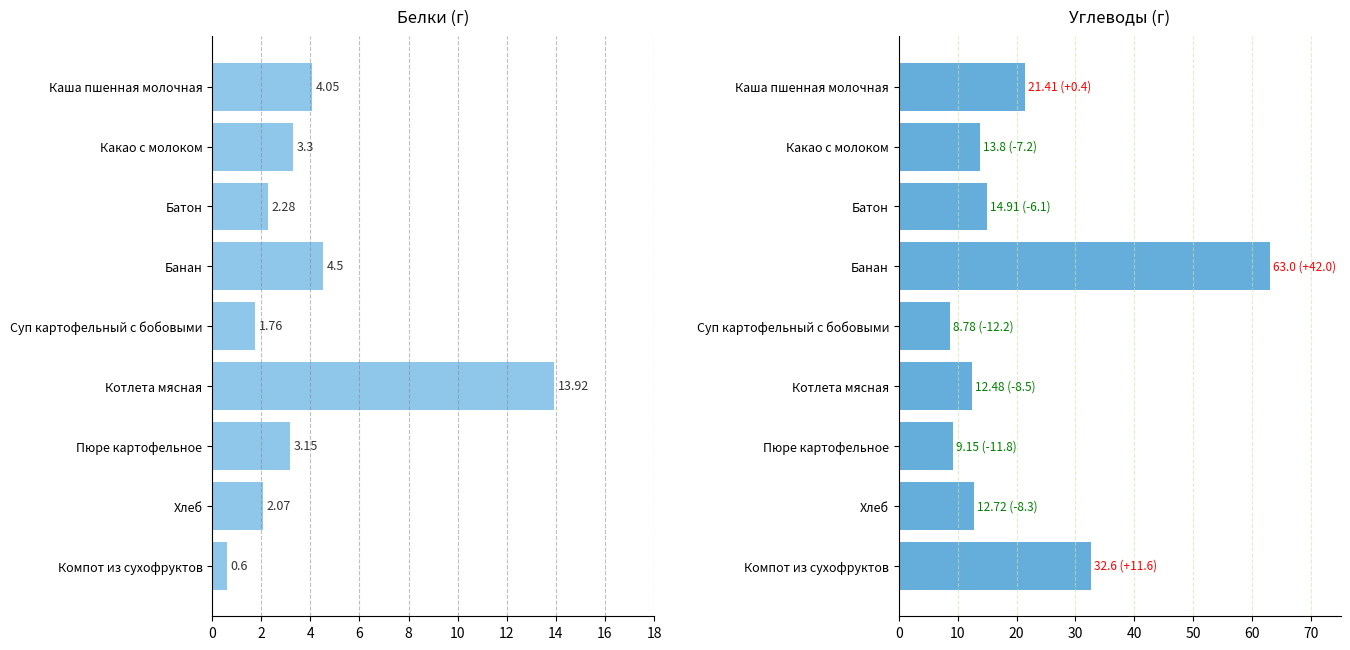

Which series has the largest total across all categories?

Углеводы